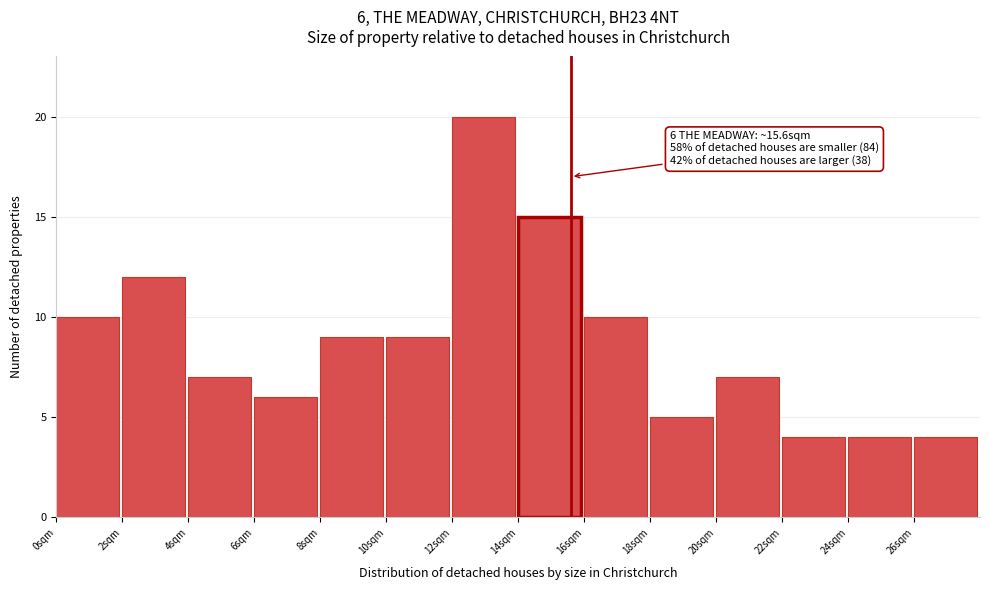

Over which range of the x-axis is the bar tallest?

12 to 14